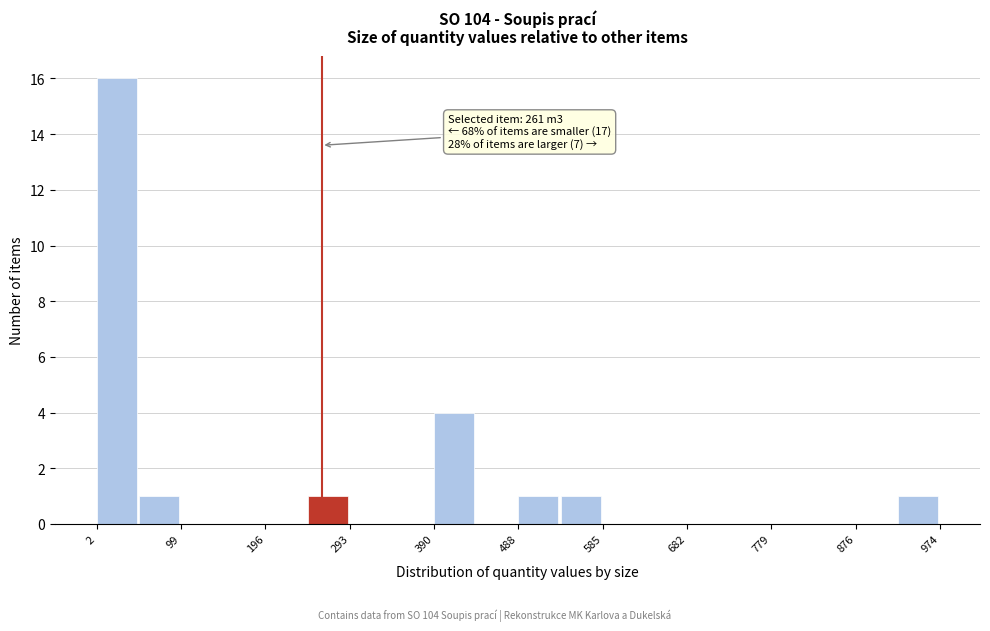

Over which range of the x-axis is the bar tallest?

0 to 50